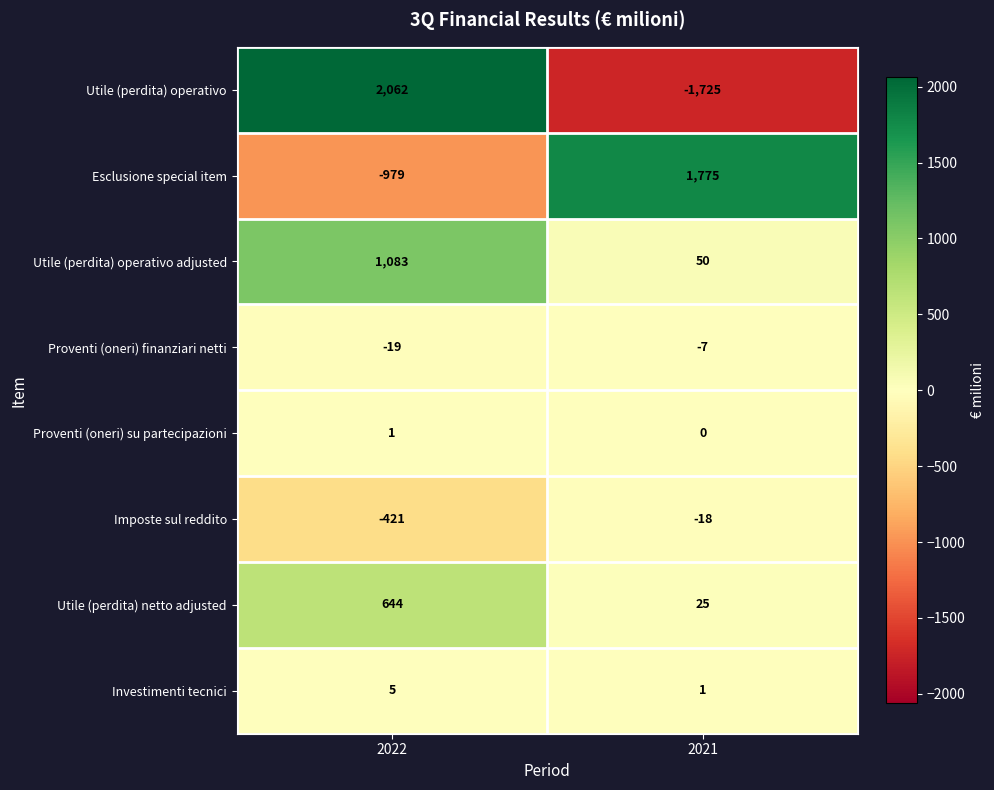

What is the total value across all series at 2021?

101